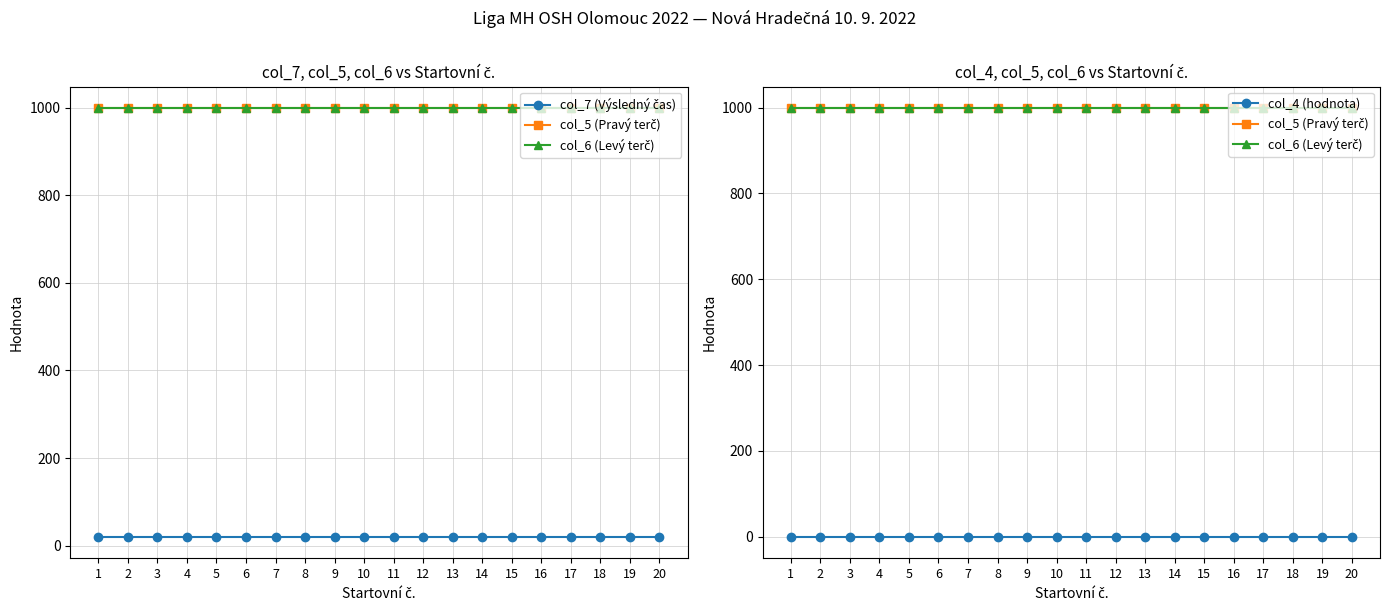

Reading right to left, transcribe all the data shown in this chart.

col_7 (Výsledný čas): 20.5	20.5	20.5	20.5	20.5	20.5	20.5	20.5	20.5	20.5	20.5	20.5	20.5	20.5	20.5	20.5	20.5	20.5	20.5	20.5
col_5 (Pravý terč): 999.0	999.0	999.0	999.0	999.0	999.0	999.0	999.0	999.0	999.0	999.0	999.0	999.0	999.0	999.0	999.0	999.0	999.0	999.0	999.0
col_6 (Levý terč): 999.0	999.0	999.0	999.0	999.0	999.0	999.0	999.0	999.0	999.0	999.0	999.0	999.0	999.0	999.0	999.0	999.0	999.0	999.0	999.0
col_4 (hodnota): 0.0	0.0	0.0	0.0	0.0	0.0	0.0	0.0	0.0	0.0	0.0	0.0	0.0	0.0	0.0	0.0	0.0	0.0	0.0	0.0